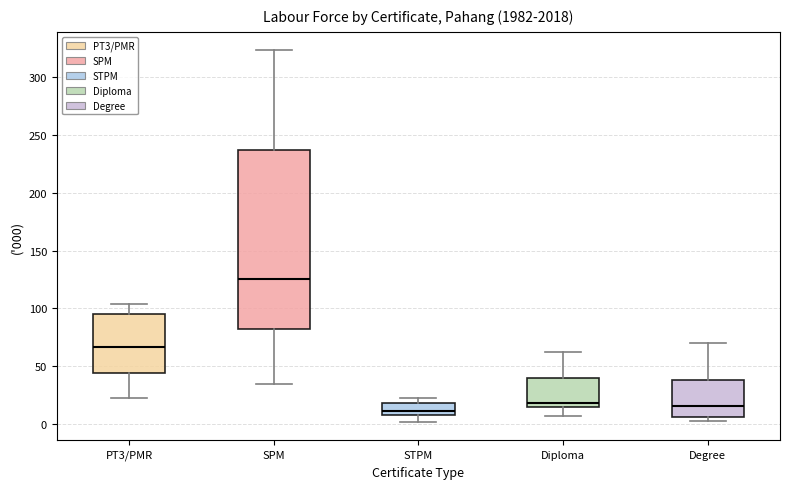

Where does the lower whisker of the box for SPM end on the y-axis? The values are not printed on the chart, so give them approximately, as read against the axis.

35